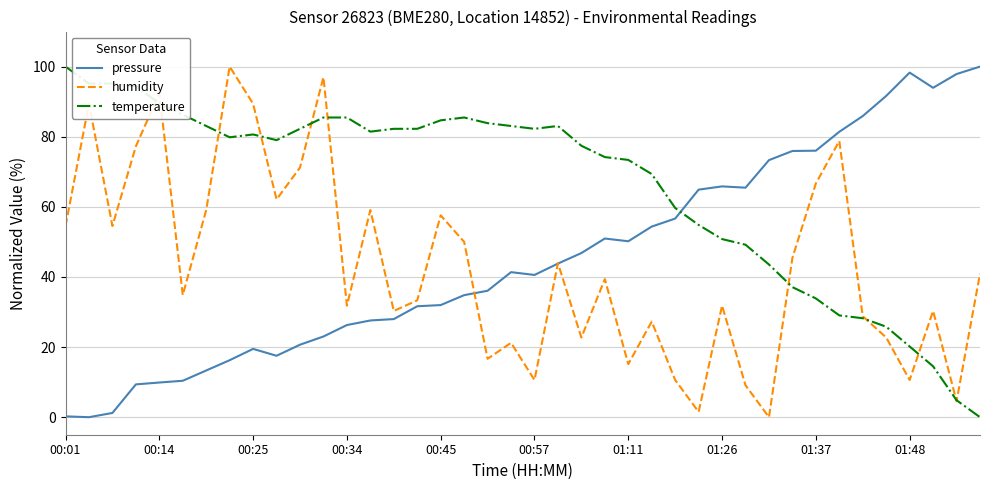

After their last crossing, which series has the higher values: pressure or temperature?

pressure